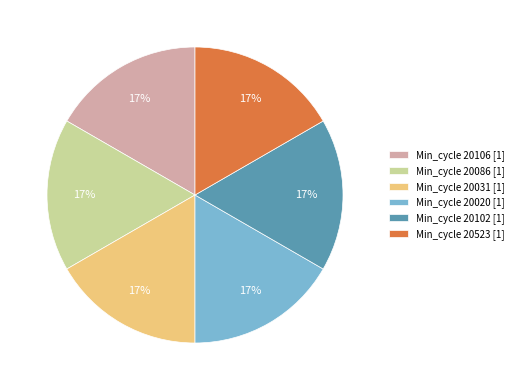

How many segments does this pie chart have?

6